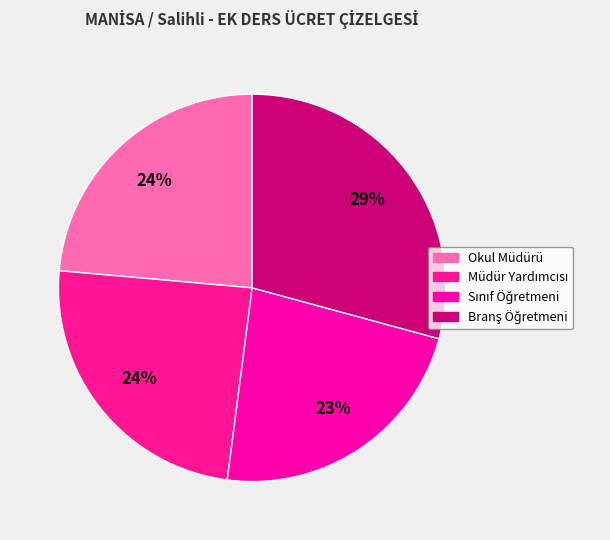

How many slices are in this pie chart?

4